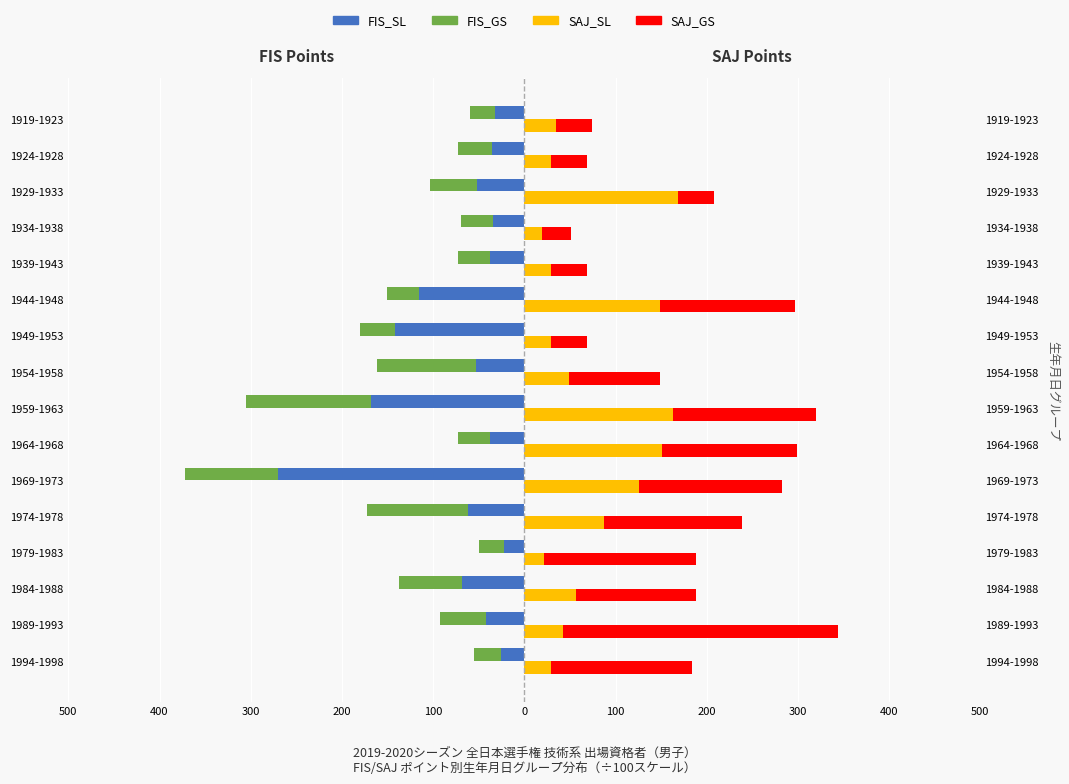

Reading left to right, transcribe all the data shown in this chart.

FIS_SL: -25.7	-42.2	-68.4	-22.5	-61.7	-270.5	-37.3	-167.8	-53.3	-142.3	-115.8	-38.0	-34.9	-51.6	-34.9	-32.5
FIS_GS: -29.2	-50.3	-69.3	-27.5	-110.9	-101.1	-35.0	-137.8	-108.8	-38.0	-35.0	-34.9	-34.9	-51.6	-38.0	-27.2
SAJ_SL: 29.0	42.2	56.5	22.0	87.5	125.7	151.0	162.5	49.2	29.4	148.3	29.4	19.6	168.8	29.4	35.0
SAJ_GS: 154.3	301.4	131.4	165.9	151.5	156.8	148.3	157.0	99.5	38.9	148.3	38.9	31.1	39.6	38.9	39.1